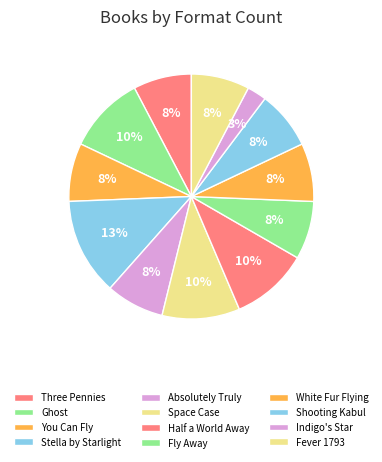

To the nearest percent, what portion does Half a World Away represent?

10%